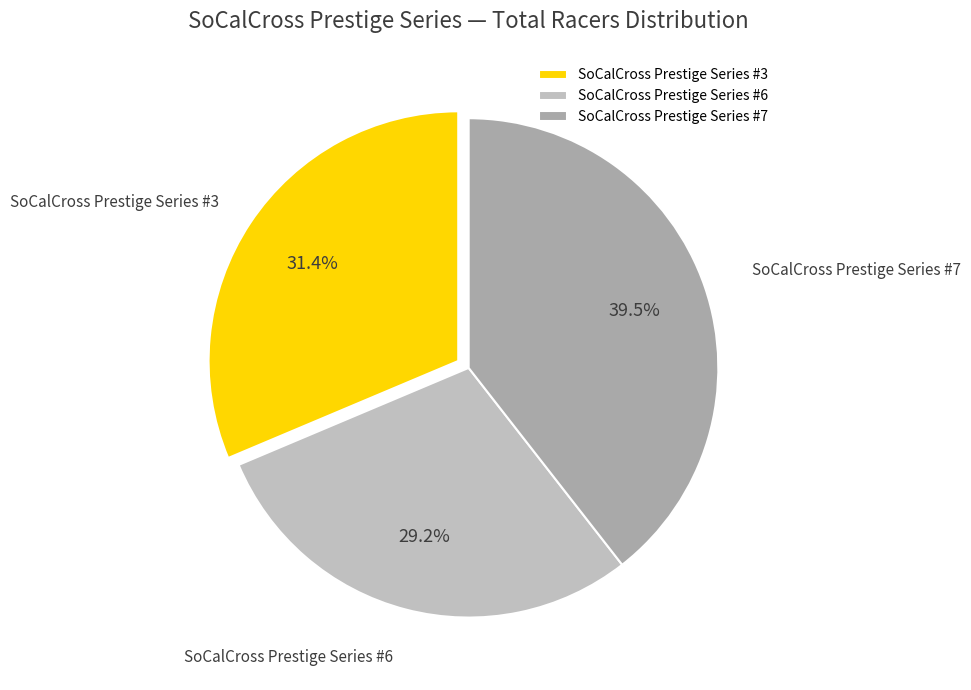

Approximately how many times larger is the value at SoCalCross Prestige Series #6 compared to SoCalCross Prestige Series #3?

0.9